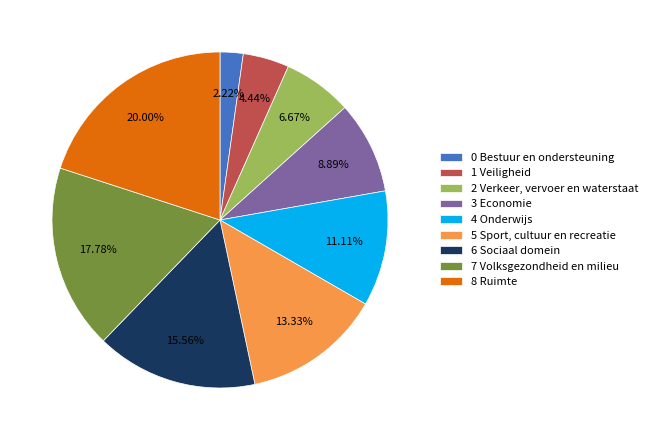

Which slice is the largest?

8 Ruimte